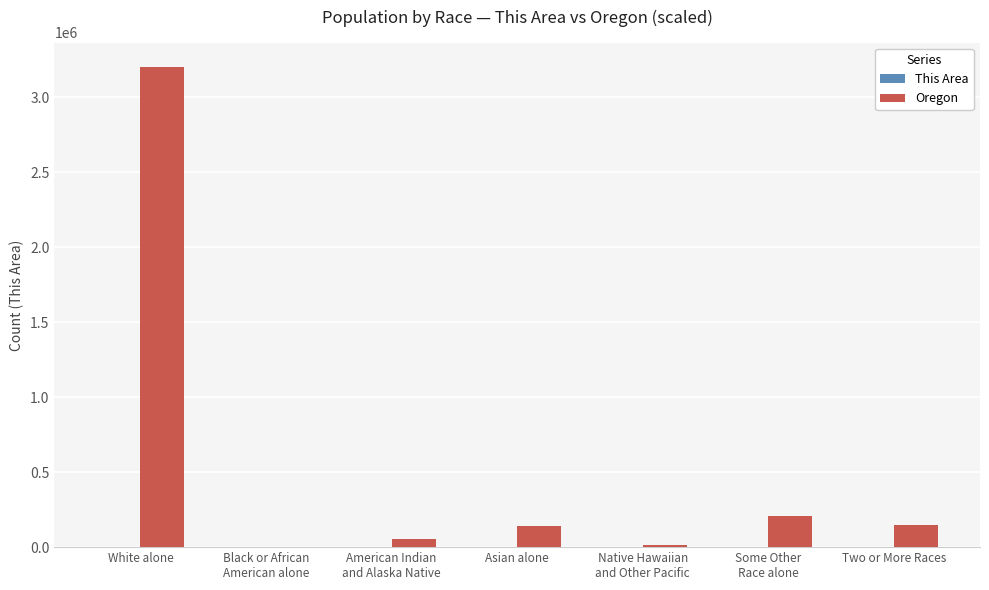

At which label does Oregon reach its peak?

White alone